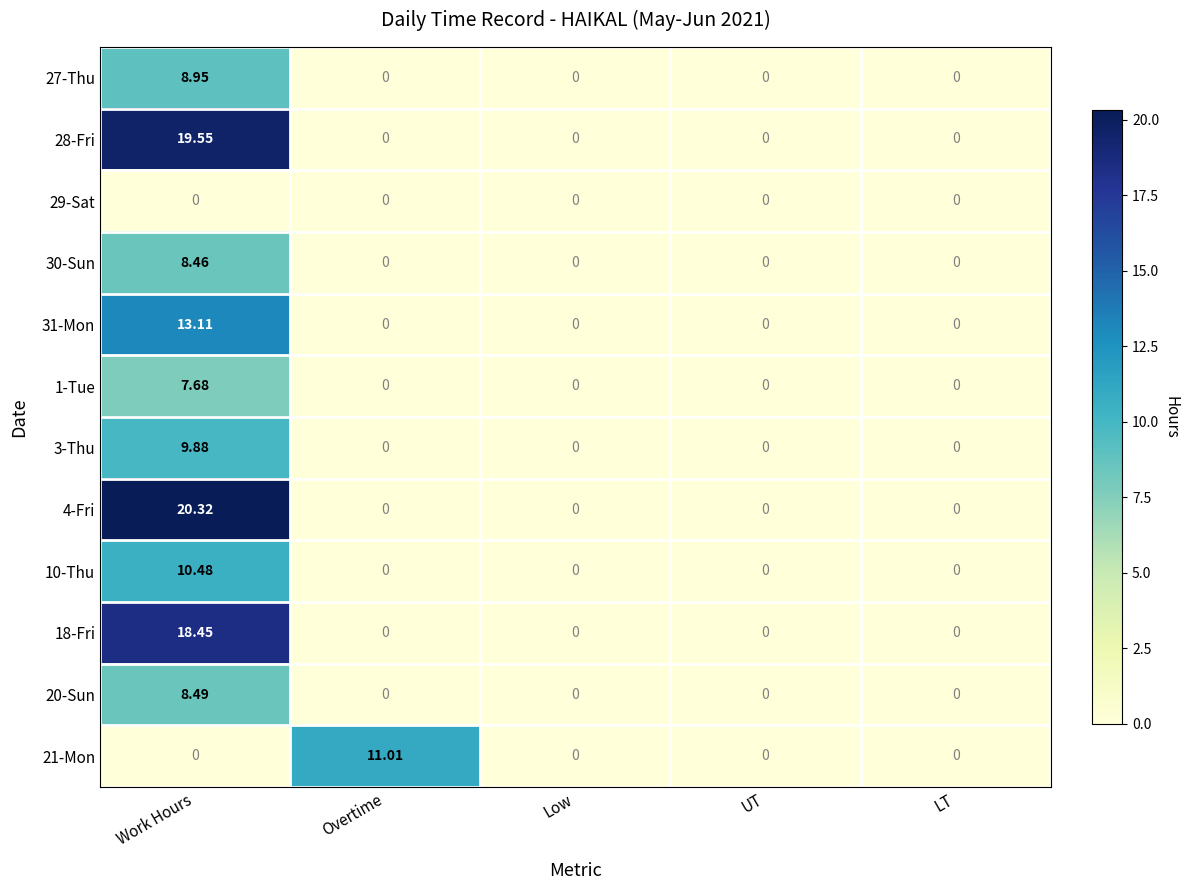

Is the value of 29-Sat at Low greater than the value of 20-Sun at Work Hours?

No